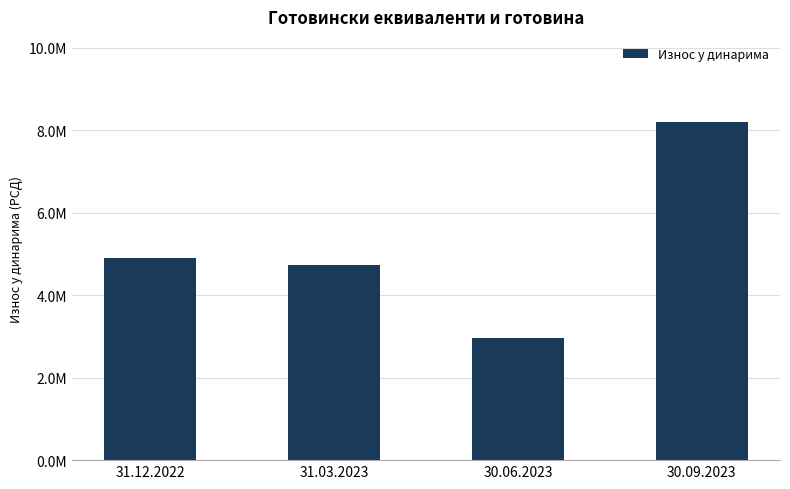

What is the difference between the values at 30.09.2023 and 30.06.2023?

5255864.6